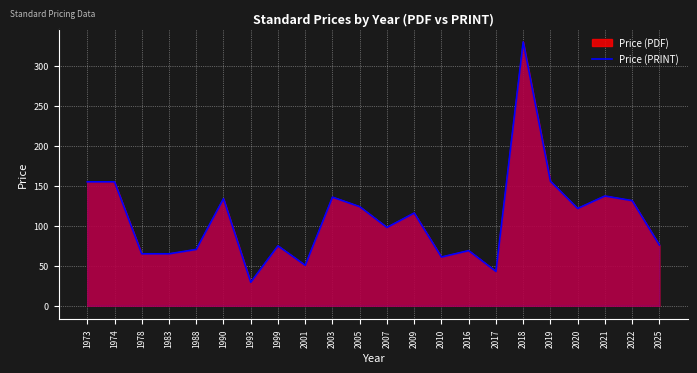

Rank the categories by value from lowest to highest.

1993, 2017, 2001, 2010, 1978, 1983, 2016, 1988, 1999, 2025, 2007, 2009, 2020, 2005, 2022, 1990, 2003, 2021, 1973, 1974, 2019, 2018